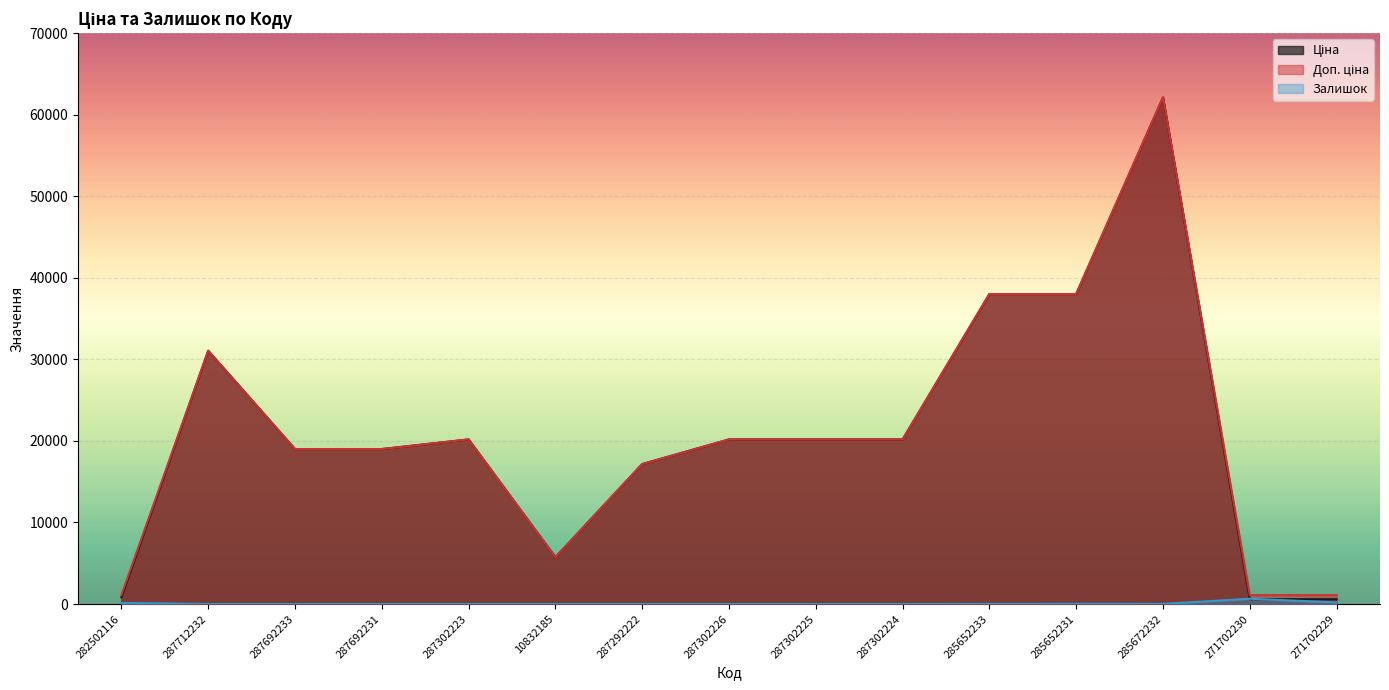

What is the total value across all series at 285652233?

76032.7